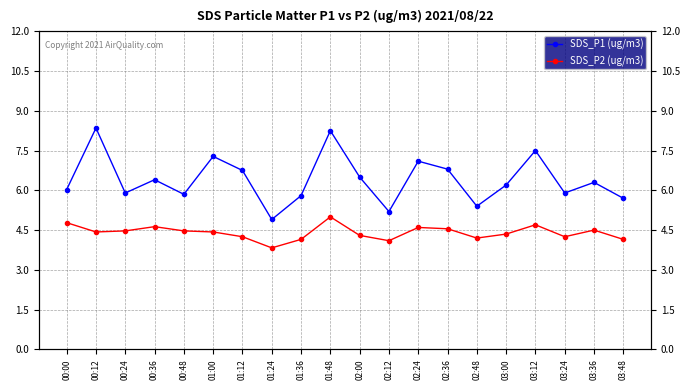

Which category has the lowest value in the SDS_P1 (ug/m3) series?

01:24